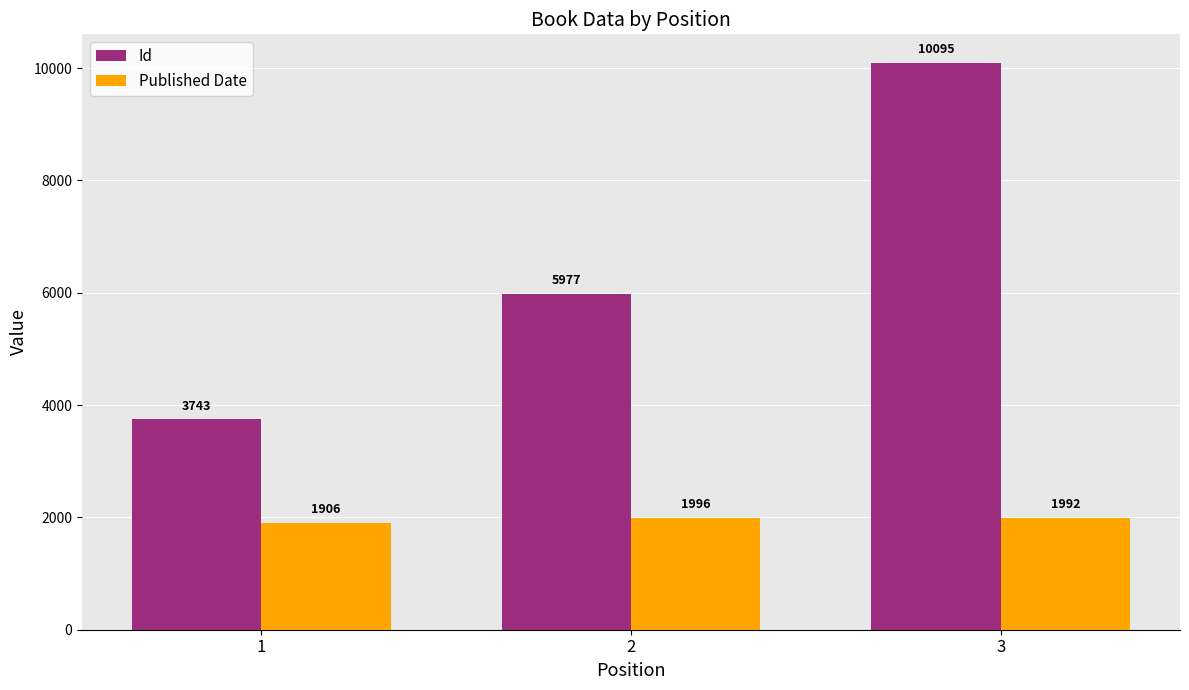

True or false: Id has a value of 3743 at 1.

True